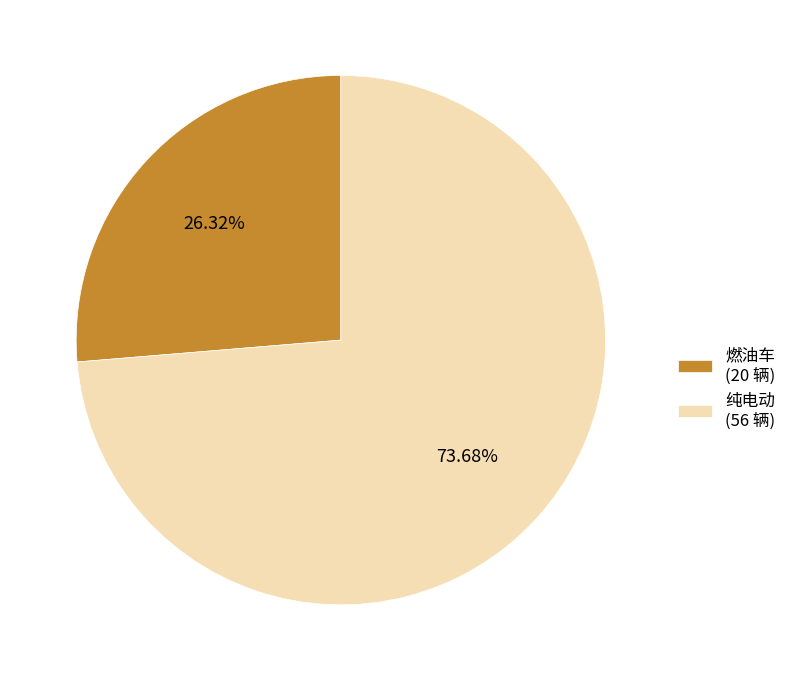

To the nearest percent, what percentage of the pie is 燃油车?

26%